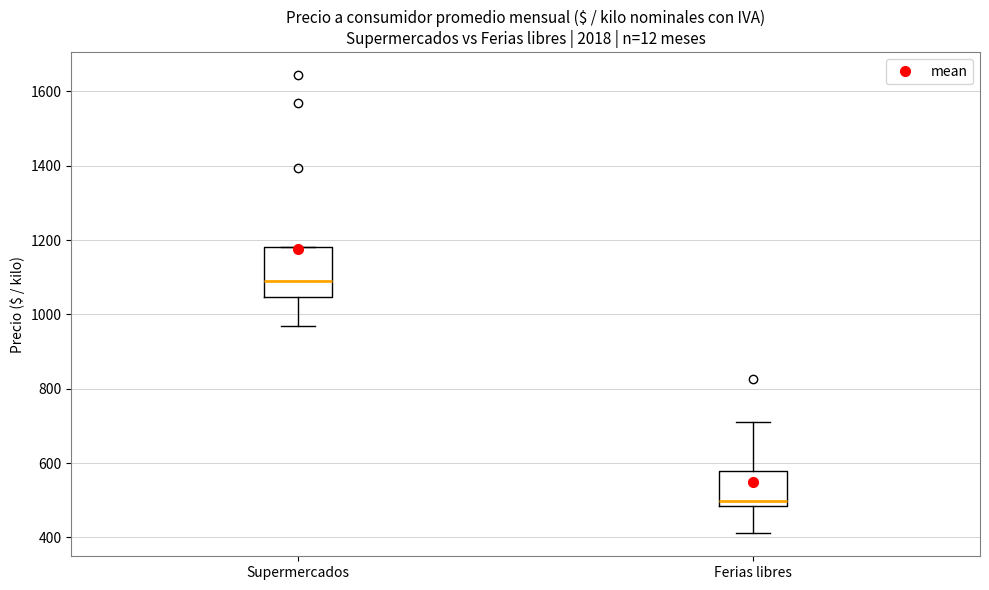

Which box's median line is the lowest?

Ferias libres